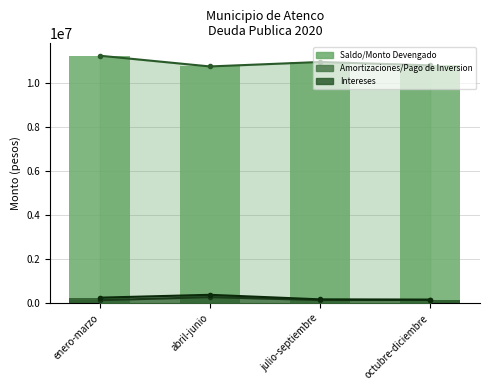

Reading right to left, what are all the values shown in this chart?

Saldo/Monto Devengado: octubre-diciembre=10819176.0	julio-septiembre=10971933.1	abril-junio=10769197.2	enero-marzo=11257519.6
Amortizaciones/Pago de Inversion: octubre-diciembre=152817.1	julio-septiembre=147008.9	abril-junio=279338.5	enero-marzo=140820.8
Intereses: octubre-diciembre=165972.8	julio-septiembre=178692.0	abril-junio=385230.7	enero-marzo=255666.2